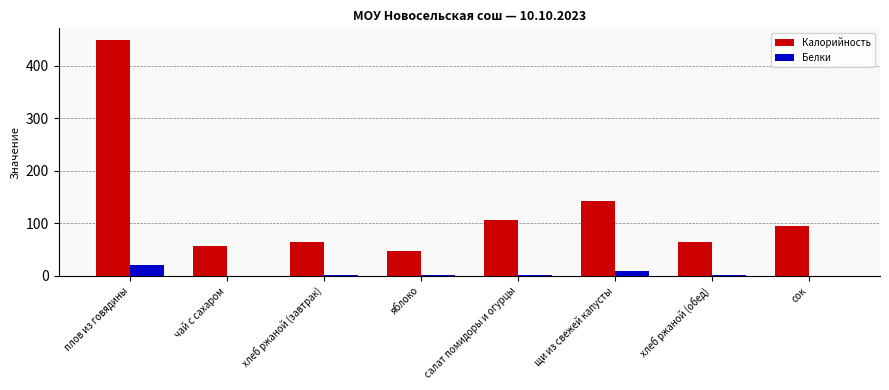

Is it true that Калорийность equals 140.4 at плов из говядины?

False